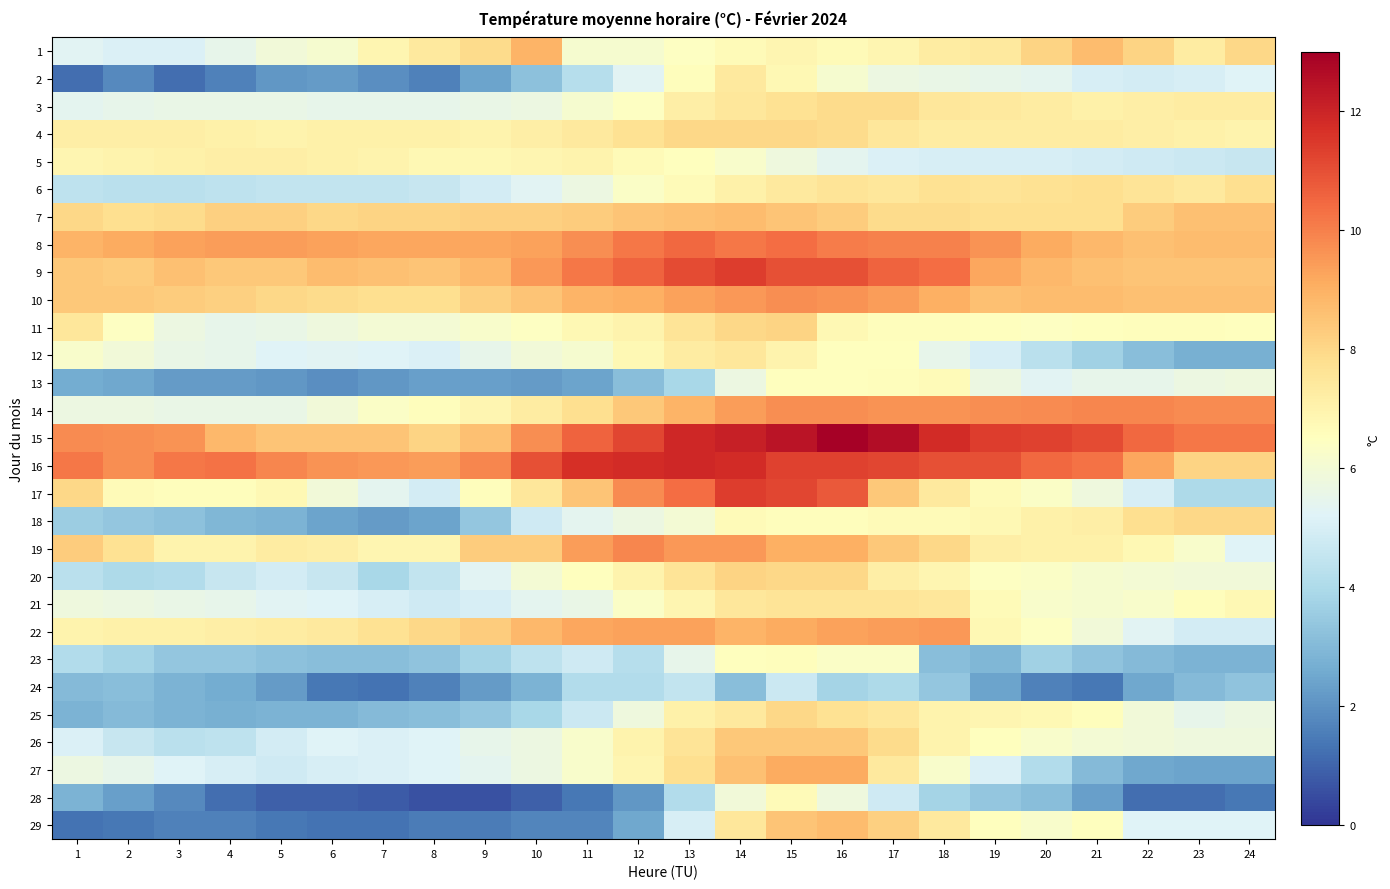

How many categories are shown in the chart?

24